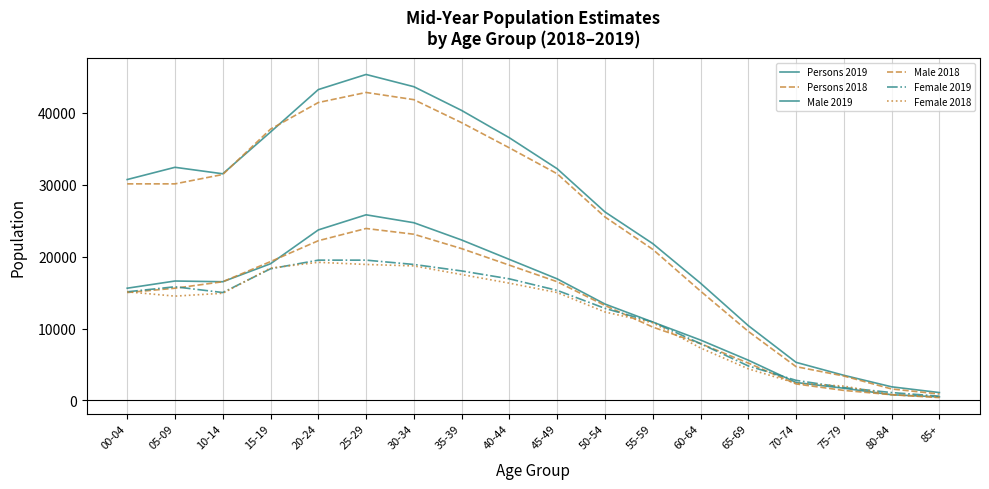

The Persons 2018 series shows 38600 at 35-39. True or false?

True